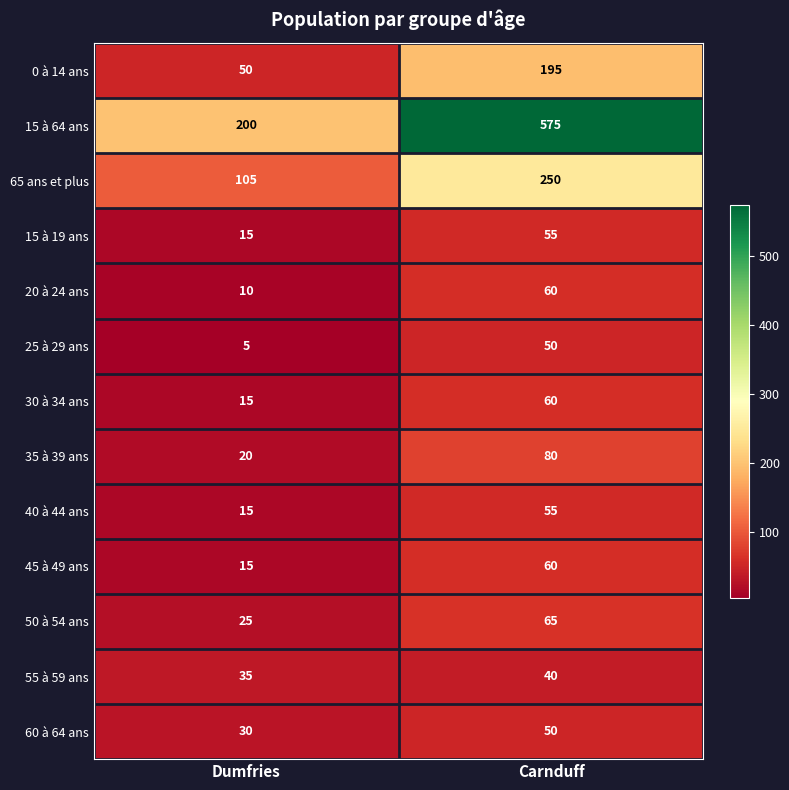

What is the sum of all 0 à 14 ans values?

245